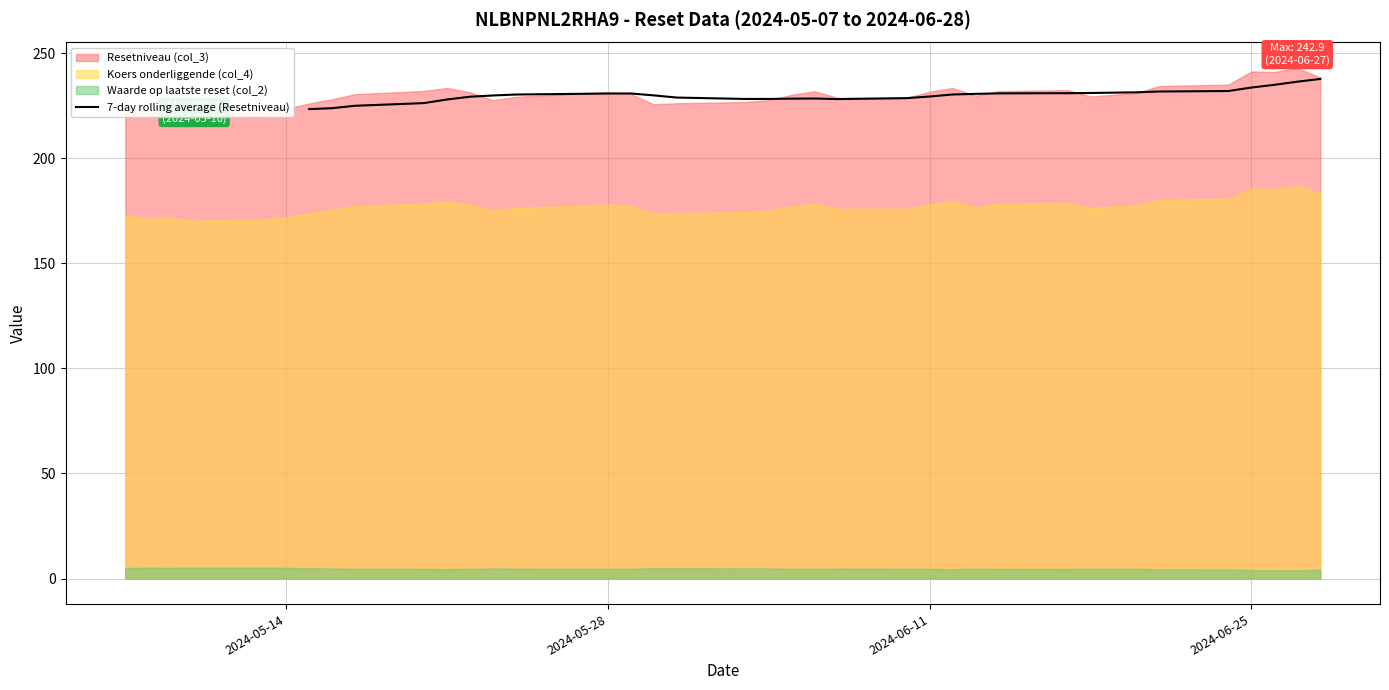

Reading right to left, extract all data points from this chart.

237.7	236.4	234.9	233.6	232.0	231.7	231.4	231.0	230.9	230.9	230.6	230.3	229.4	228.6	228.1	228.4	228.3	228.2	228.2	228.9	229.9	230.8	230.8	230.3	229.9	229.3	228.0	226.2	225.0	223.8	223.4